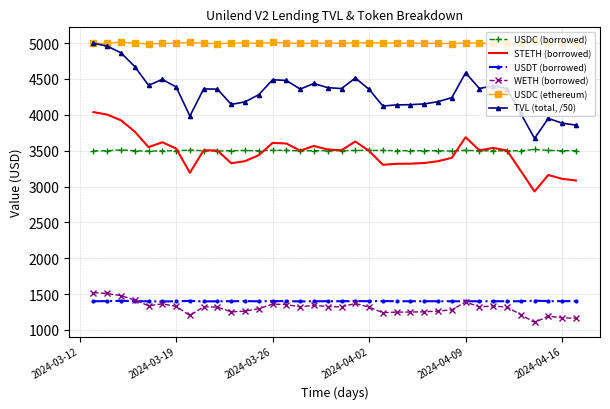

Which series has the widest spread of values?

TVL (total, /50)